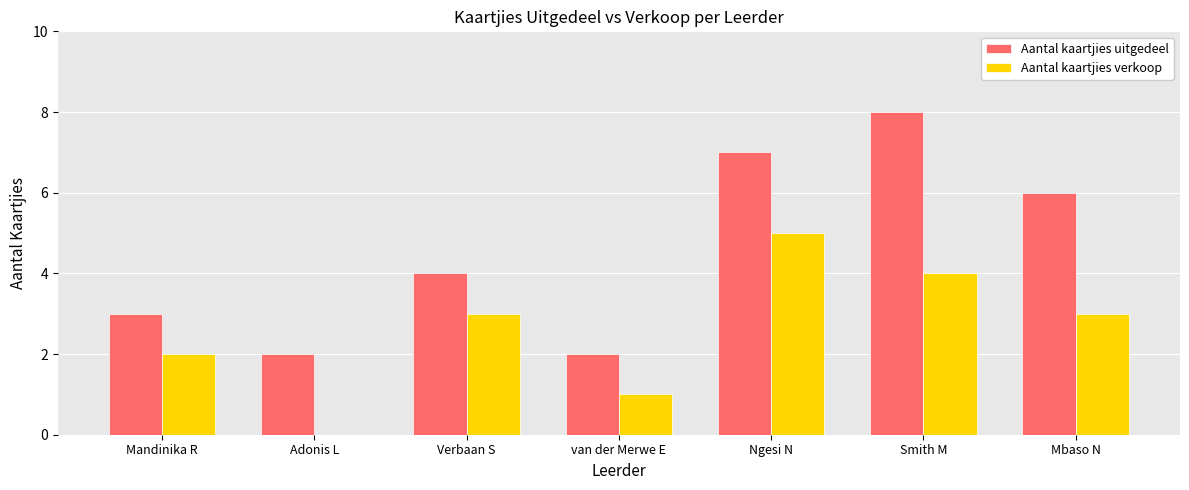

The Aantal kaartjies uitgedeel series shows 3 at van der Merwe E. True or false?

False